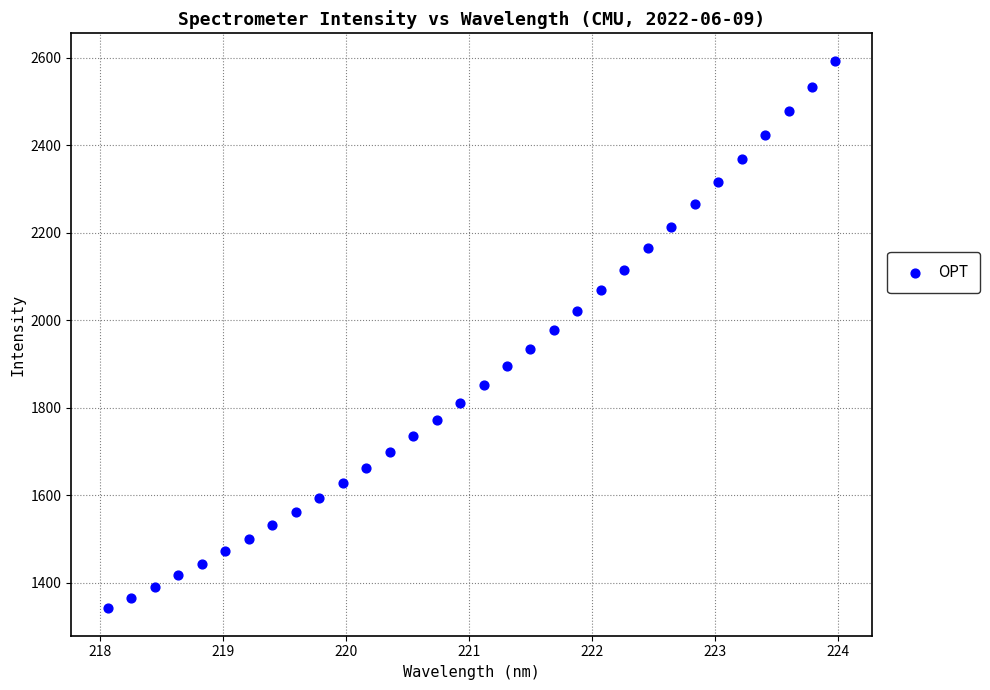

What is the range of X values (max minus min)?

5.9